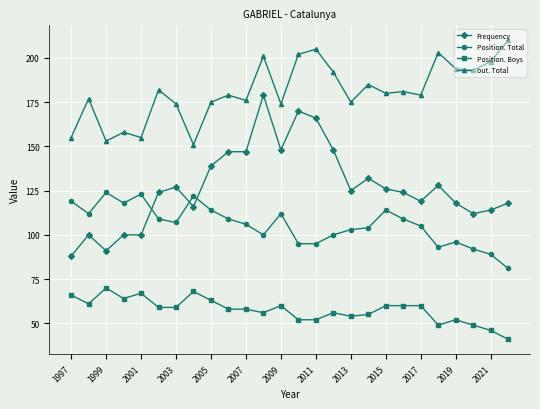

How many lines are shown in the chart?

4